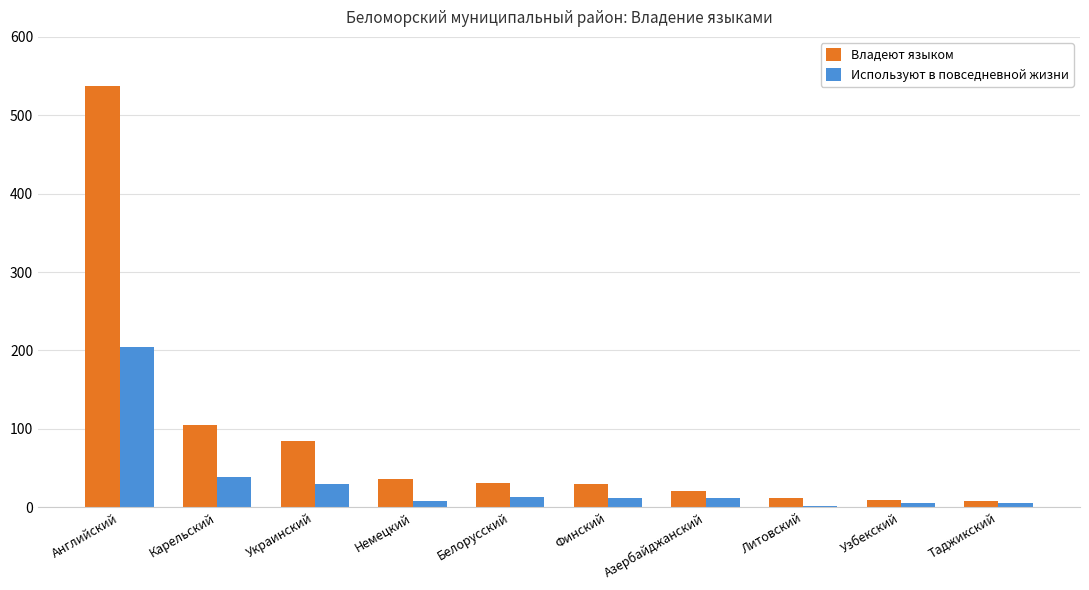

At how many categories does at least one series exceed 373?

1